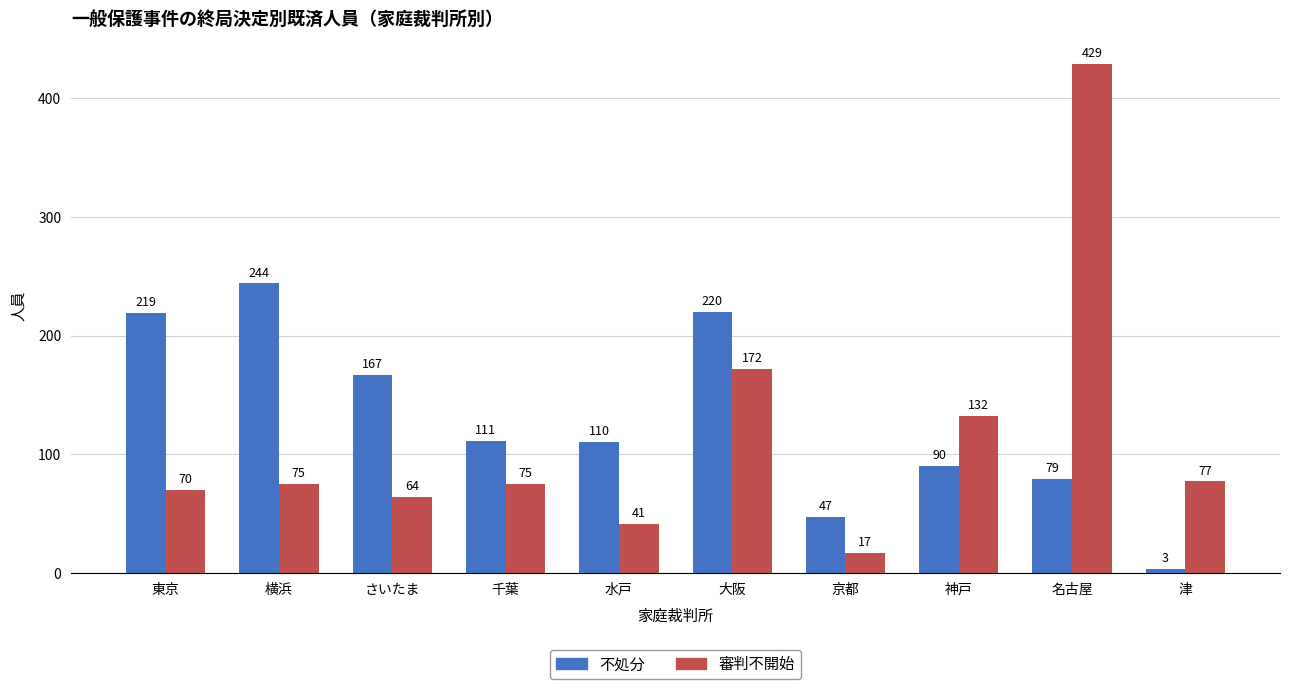

Is the value of 審判不開始 at 横浜 greater than the value of 不処分 at 東京?

No